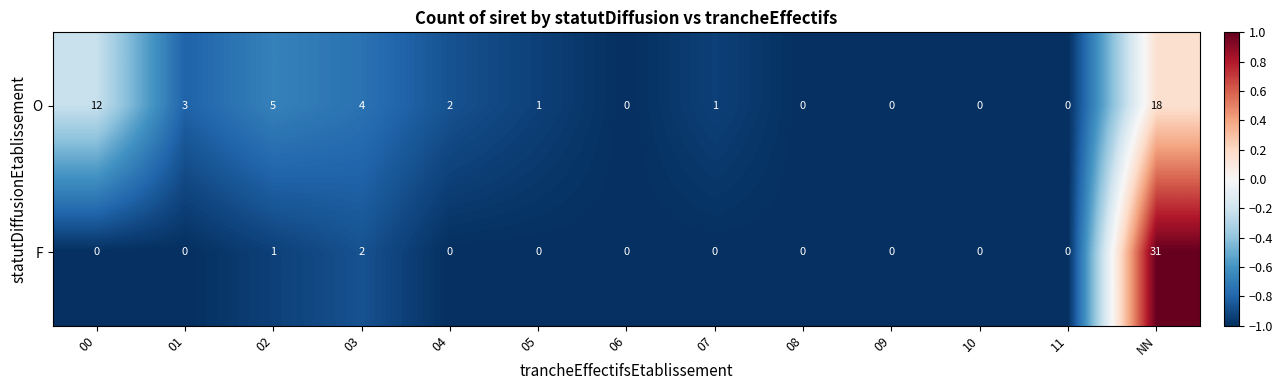

At which label is F closest to 15?

03